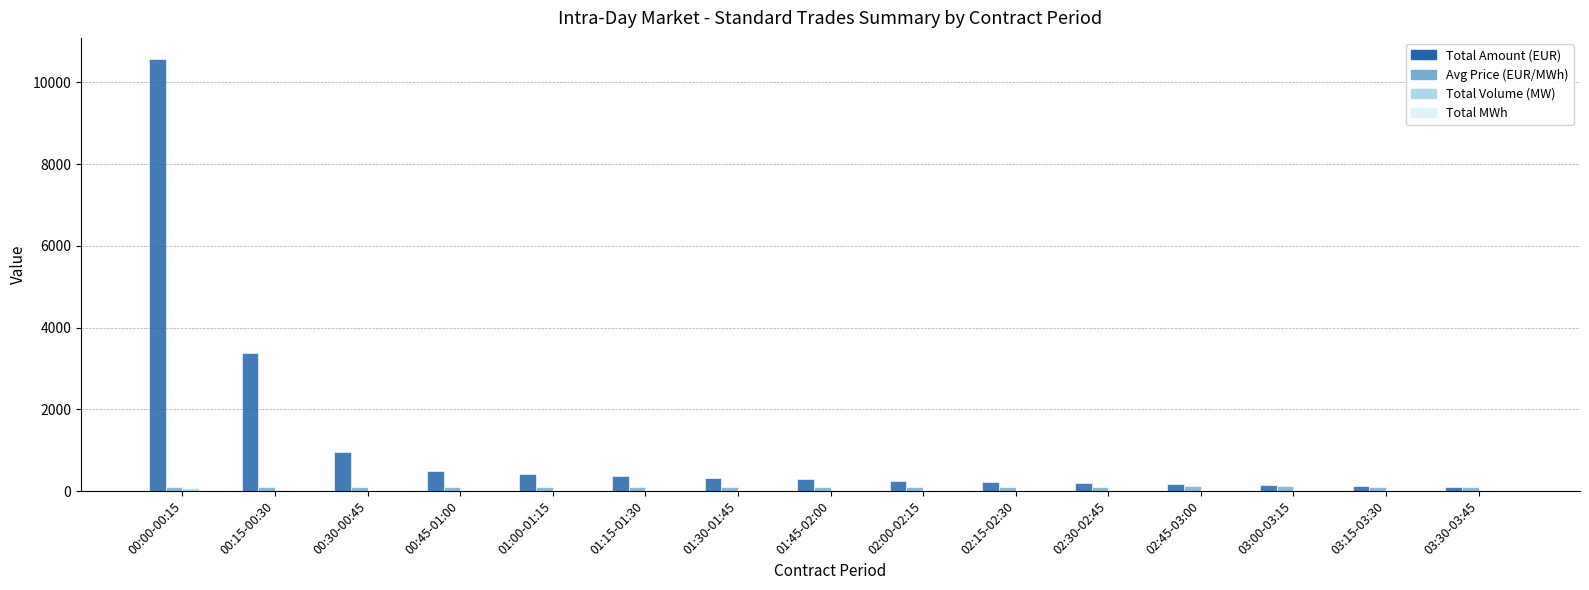

Between 00:15-00:30 and 00:30-00:45, which series saw the biggest shift?

Total Amount (EUR)